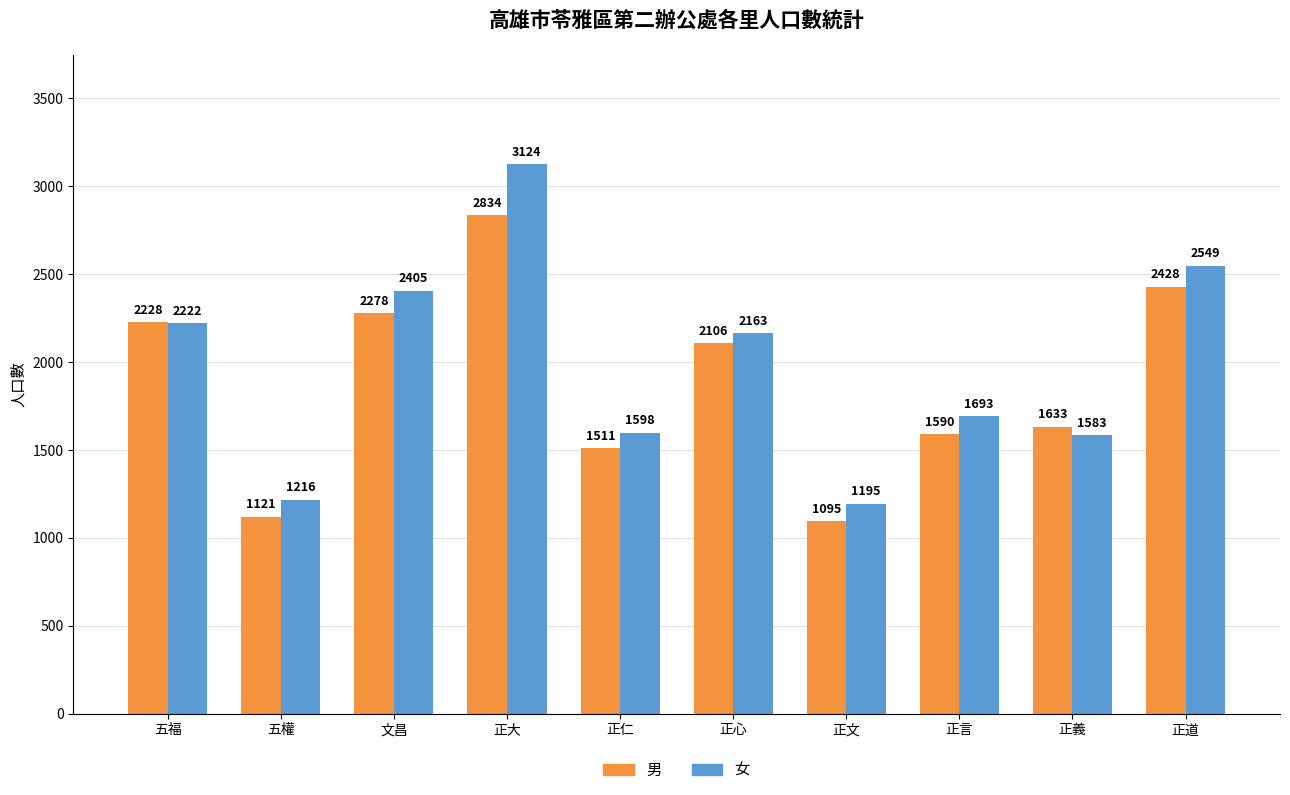

What is the difference between the maximum and minimum values in the 男 series?

1739